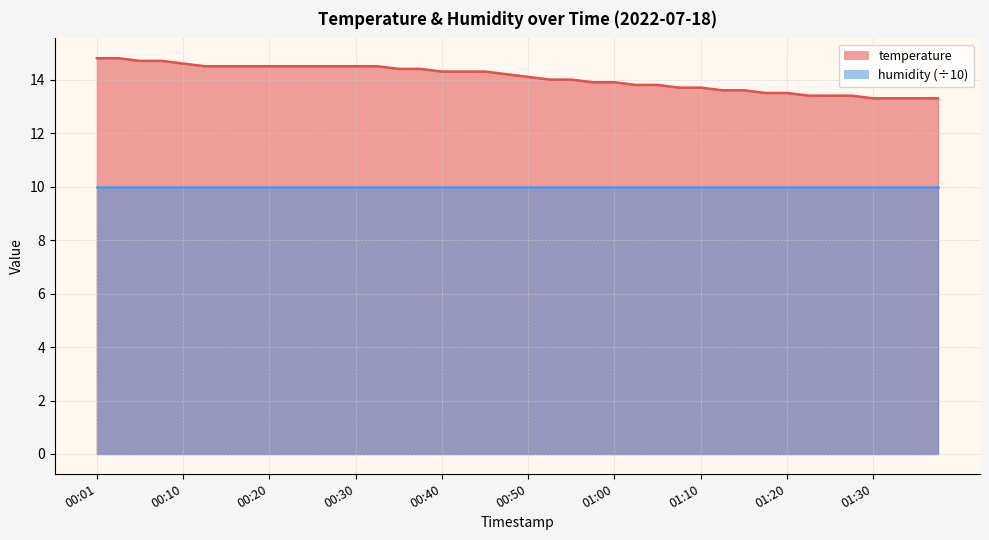

At which label is the value closest to 14?

00:52